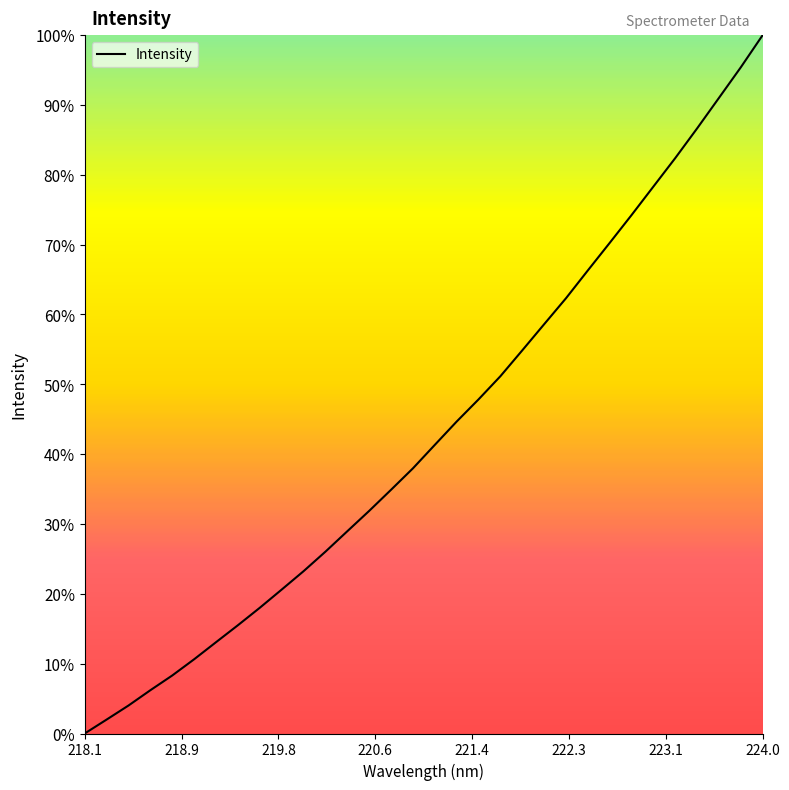

What is the difference between the maximum and minimum values?

100.0